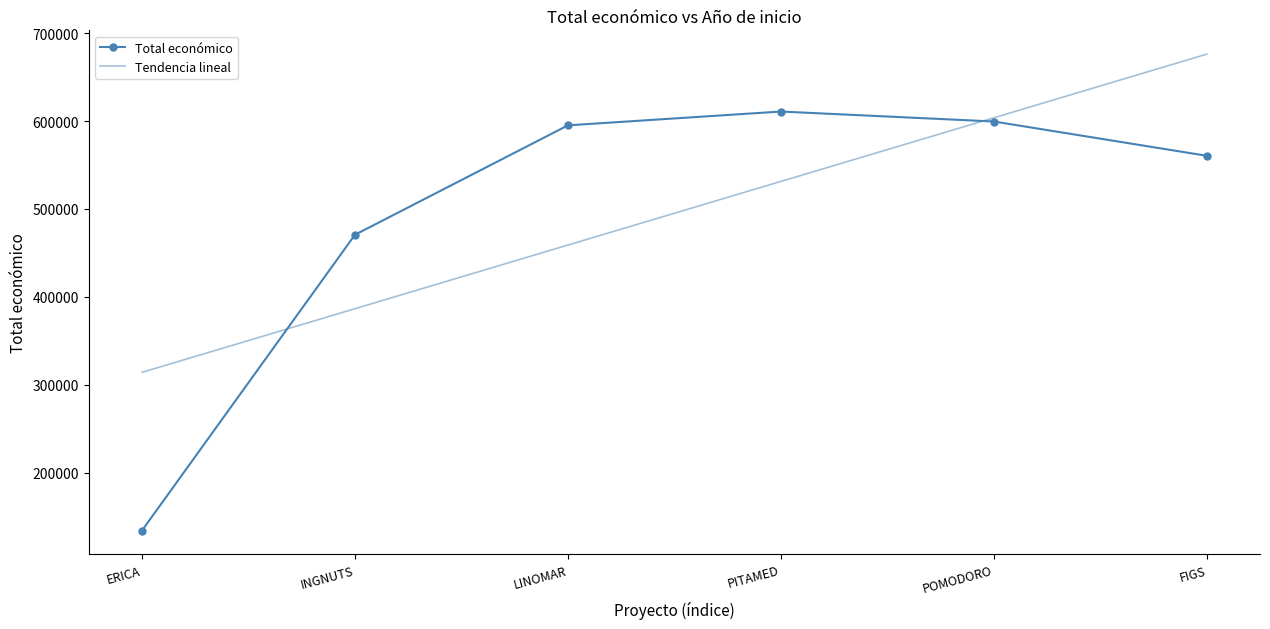

Does the chart have visible grid lines?

No